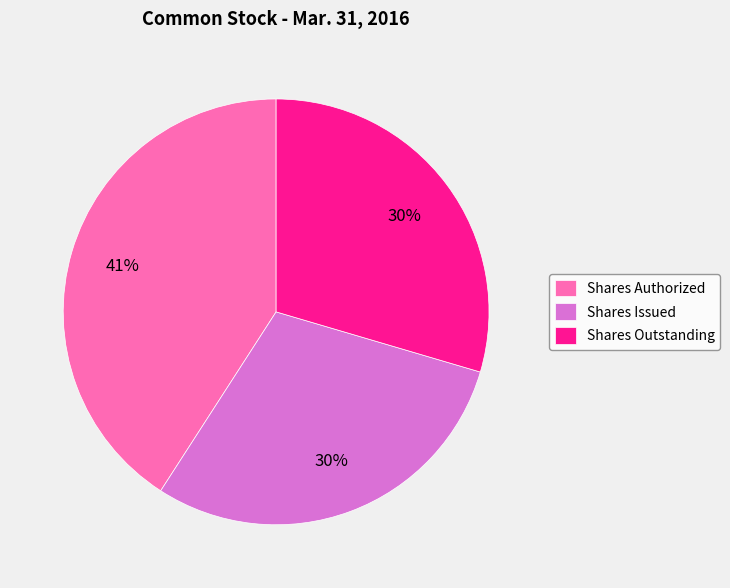

Which slice is the largest?

Shares Authorized